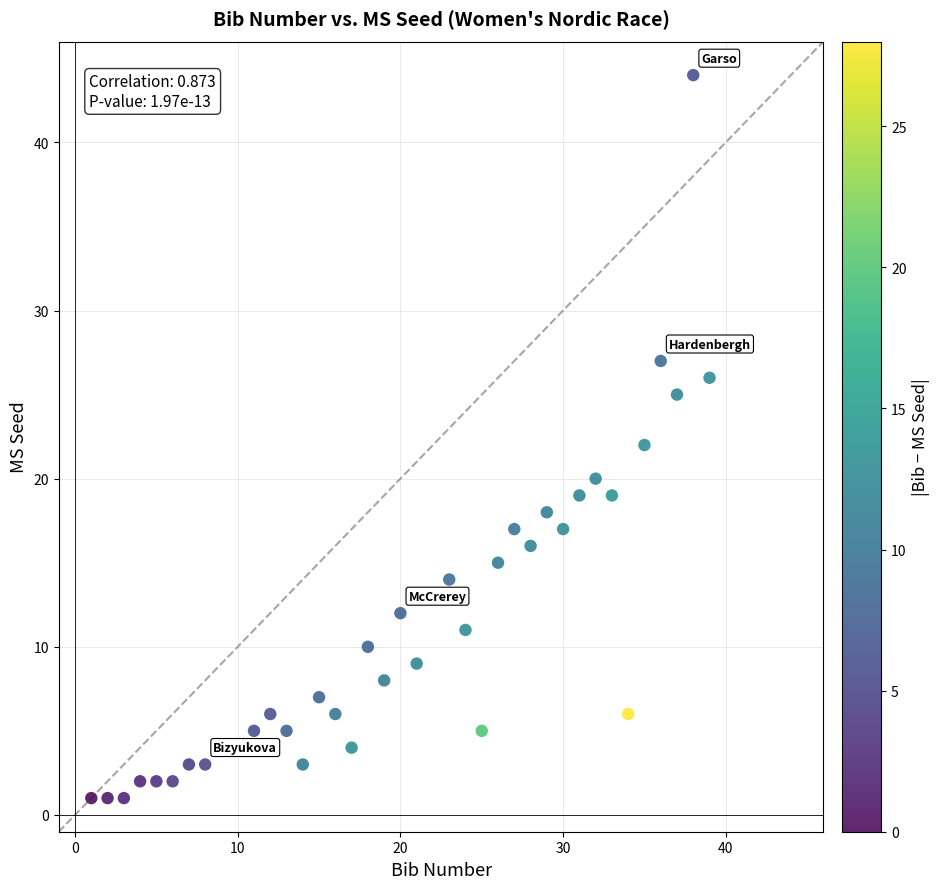

What is the range of Y values (max minus min)?

43